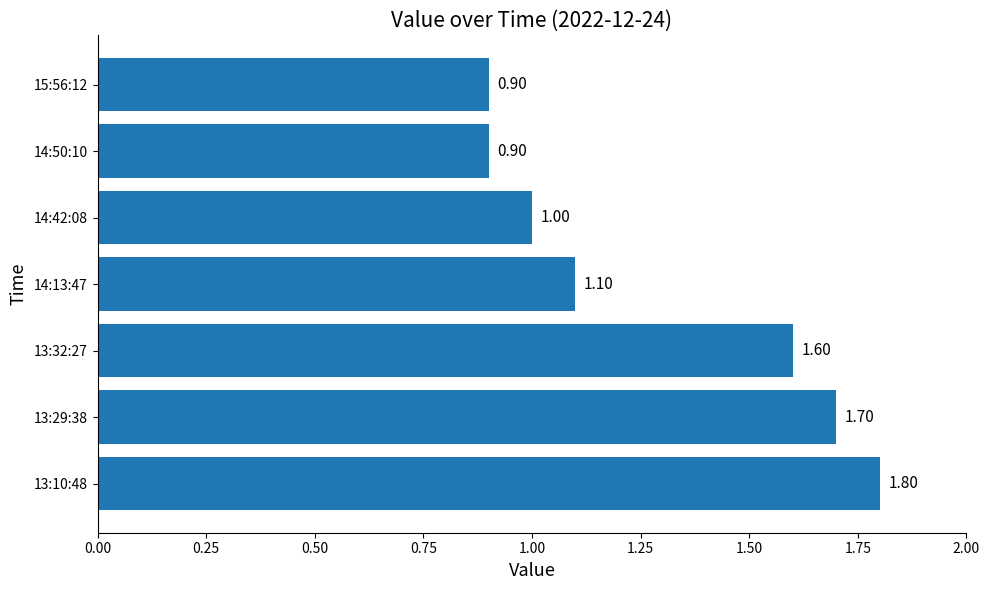

Are the bars grouped side by side (vs. stacked)?

No